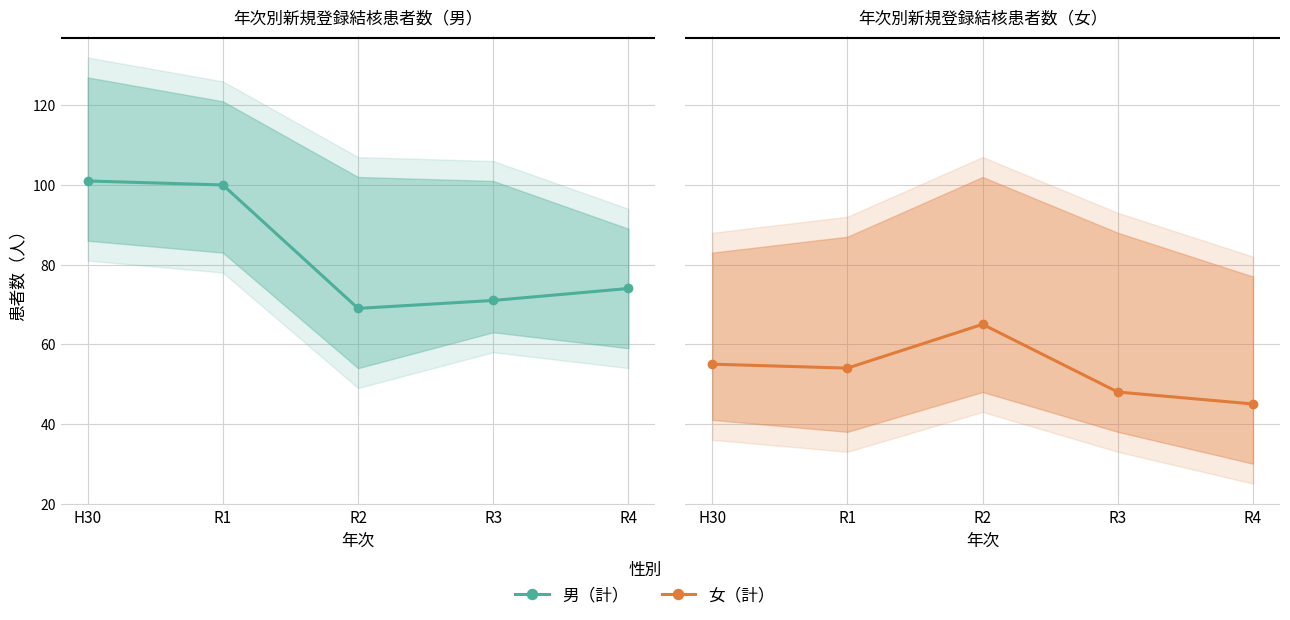

Which series has the largest total across all categories?

男（計）